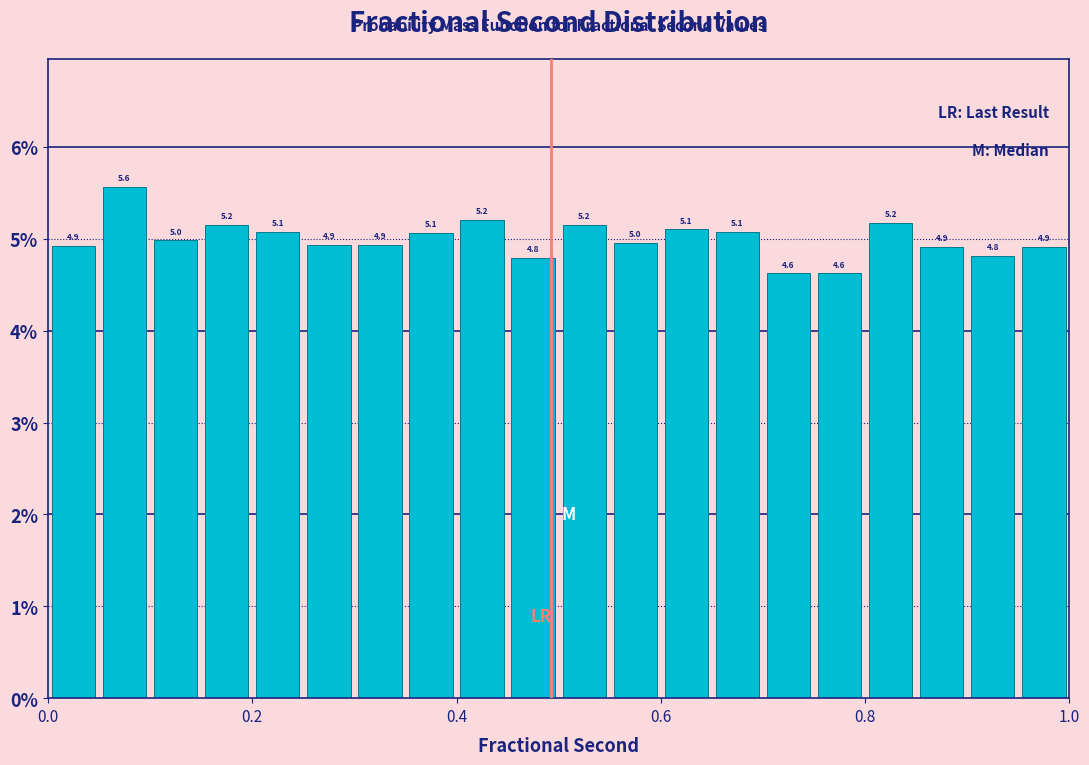

Around what value on the x-axis is the tallest bar? Give the approximate position of its centre, as read against the axis.

0.08